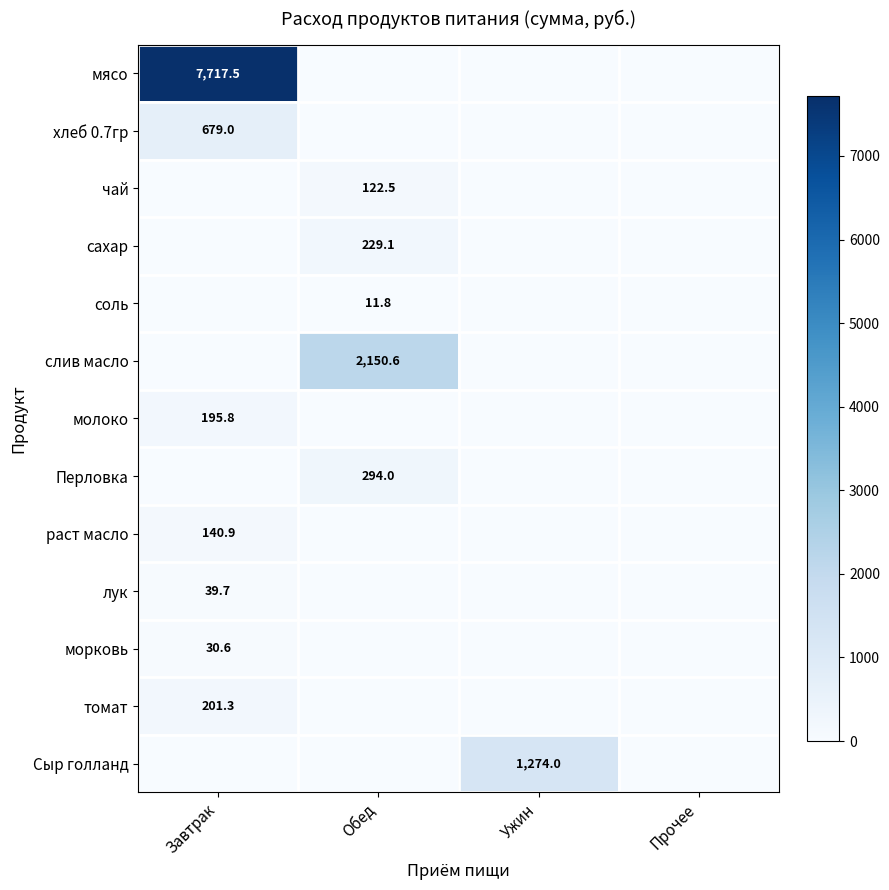

Which has a higher value, Прочее or Завтрак?

Завтрак